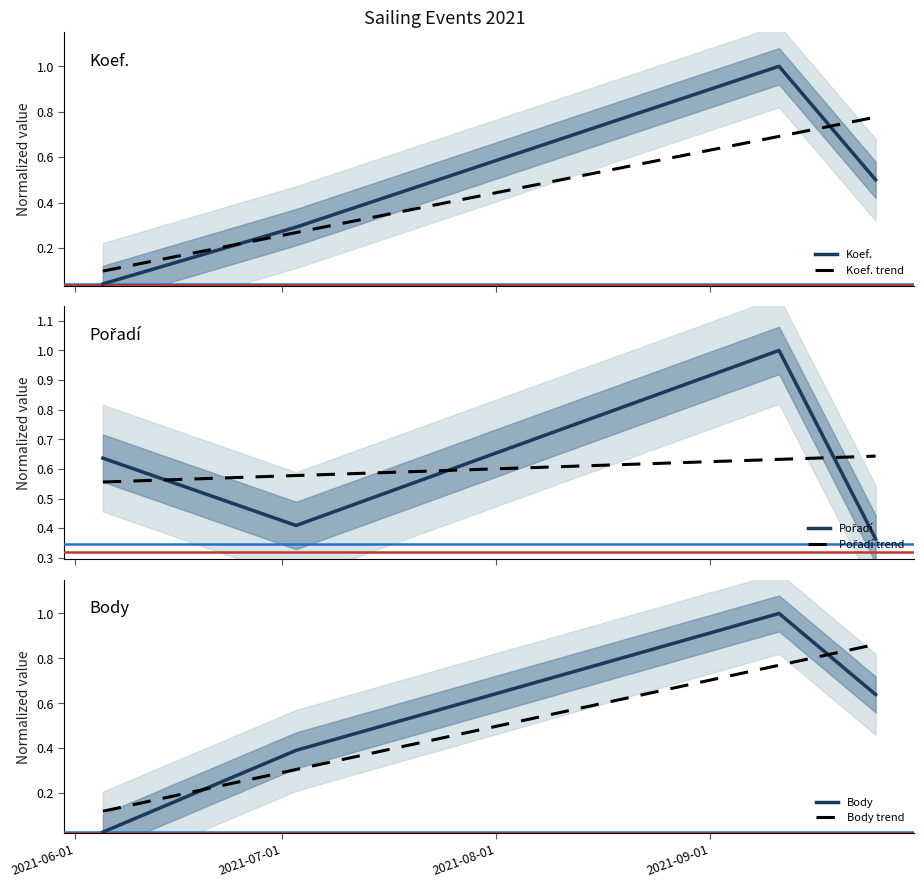

What is the sum of the Koef. values at 2021-06-01 and 2021-09-01?

0.5